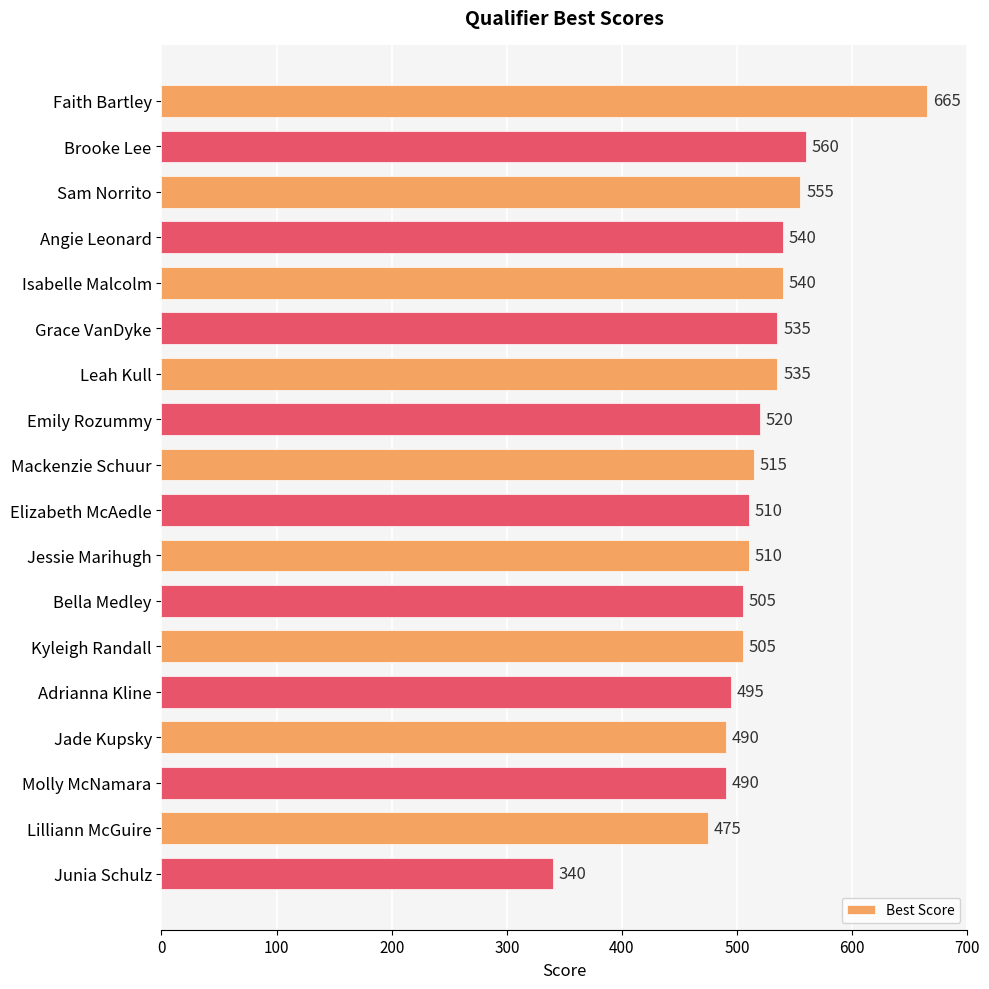

What is the approximate value at Emily Rozummy, to the nearest 10?

520